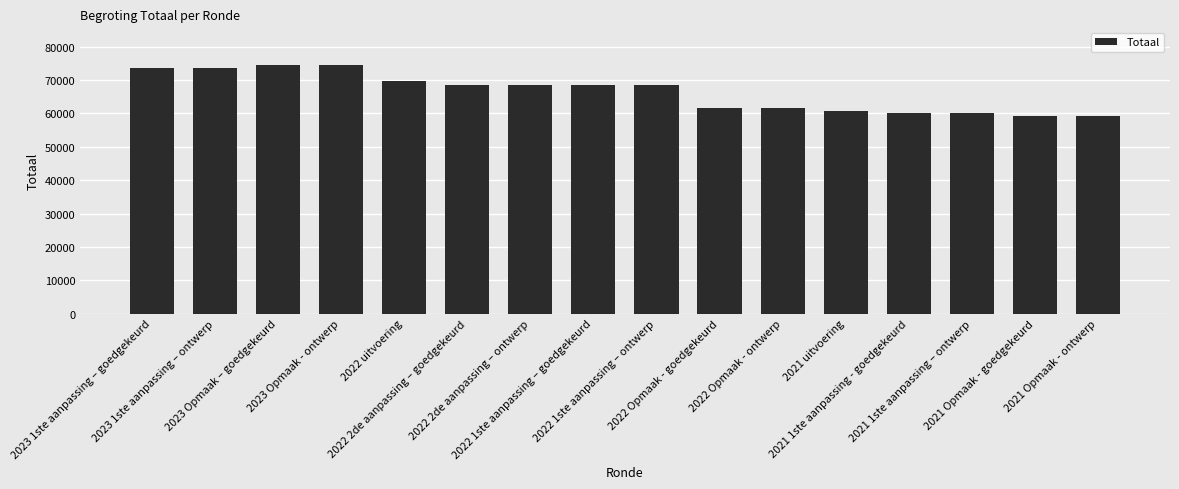

Count the number of data series in this chart.

1